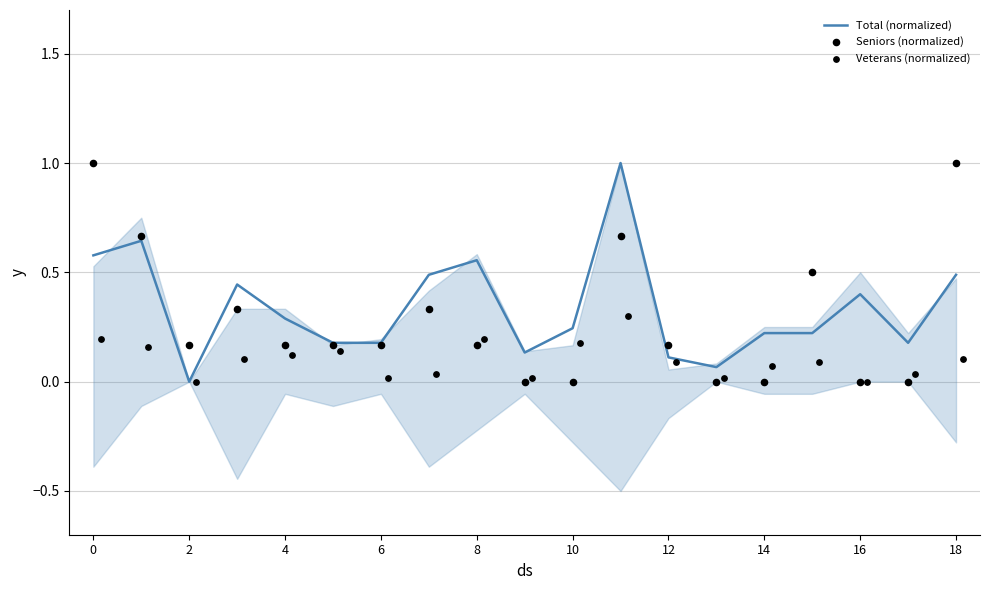

Which series has the largest total across all categories?

Total (normalized)